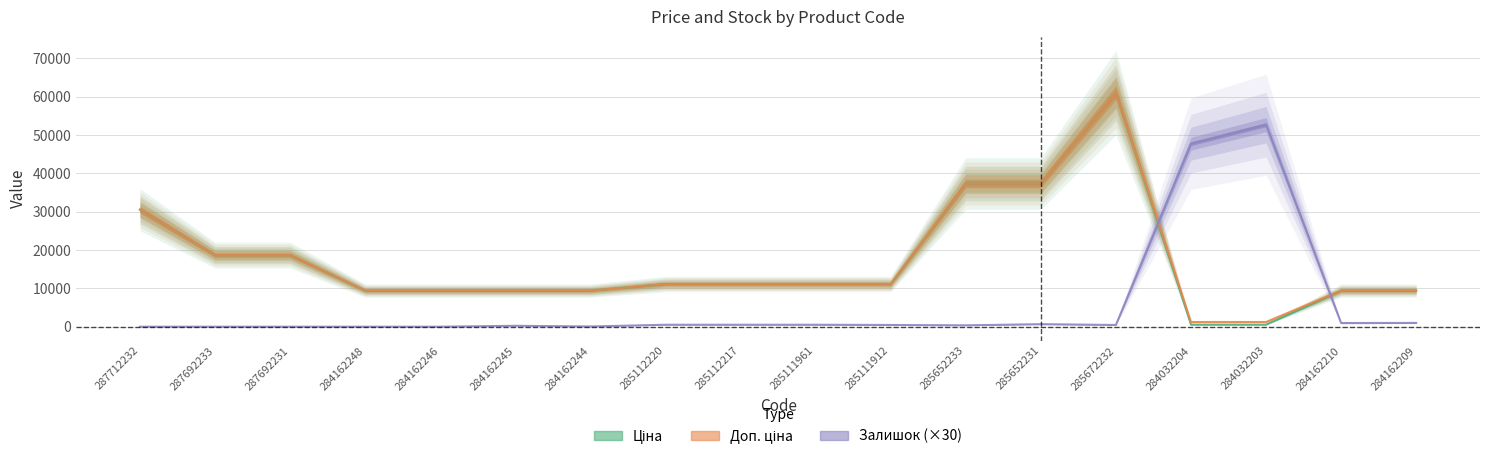

How many interior local peaks does the Доп. ціна series have?

1